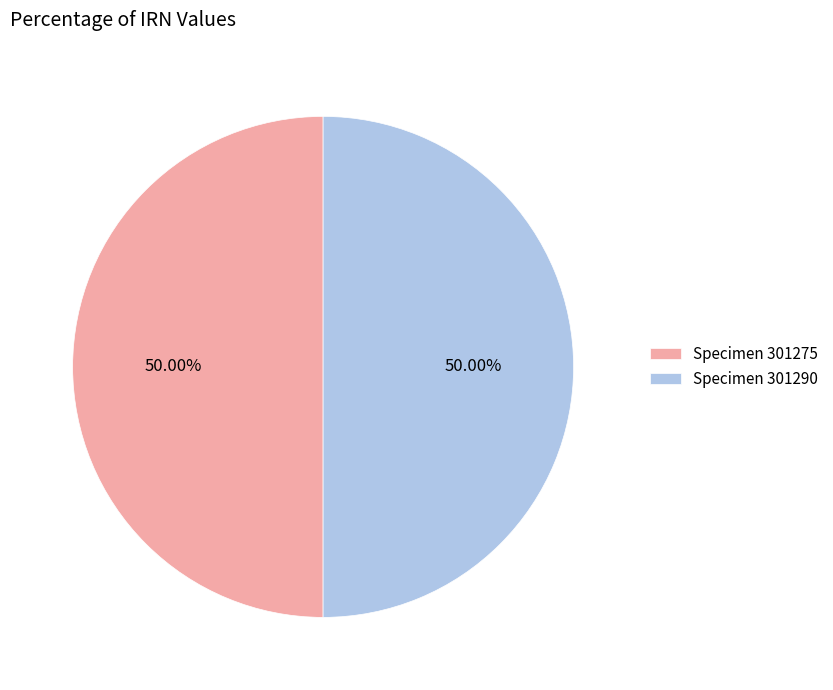

Approximately how many times larger is the value at Specimen 301275 compared to Specimen 301290?

1.0